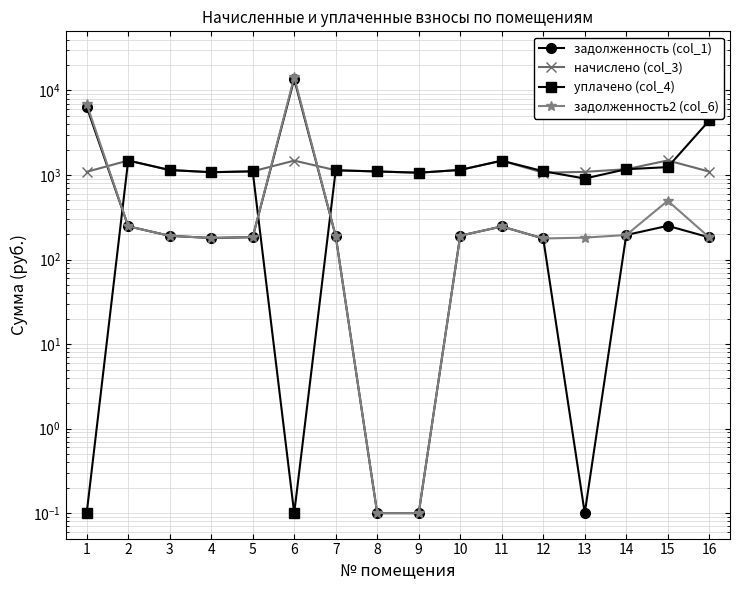

The уплачено (col_4) series shows 1479.1 at 12. True or false?

False